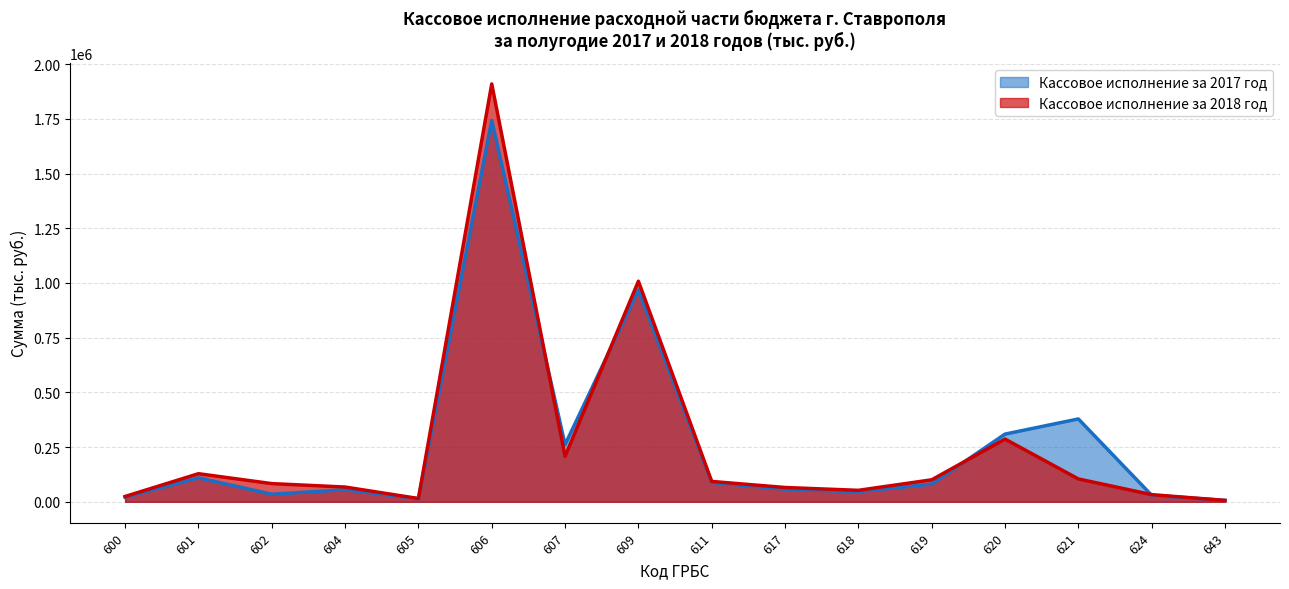

After their last crossing, which series has the higher values: Кассовое исполнение за 2017 год or Кассовое исполнение за 2018 год?

Кассовое исполнение за 2017 год